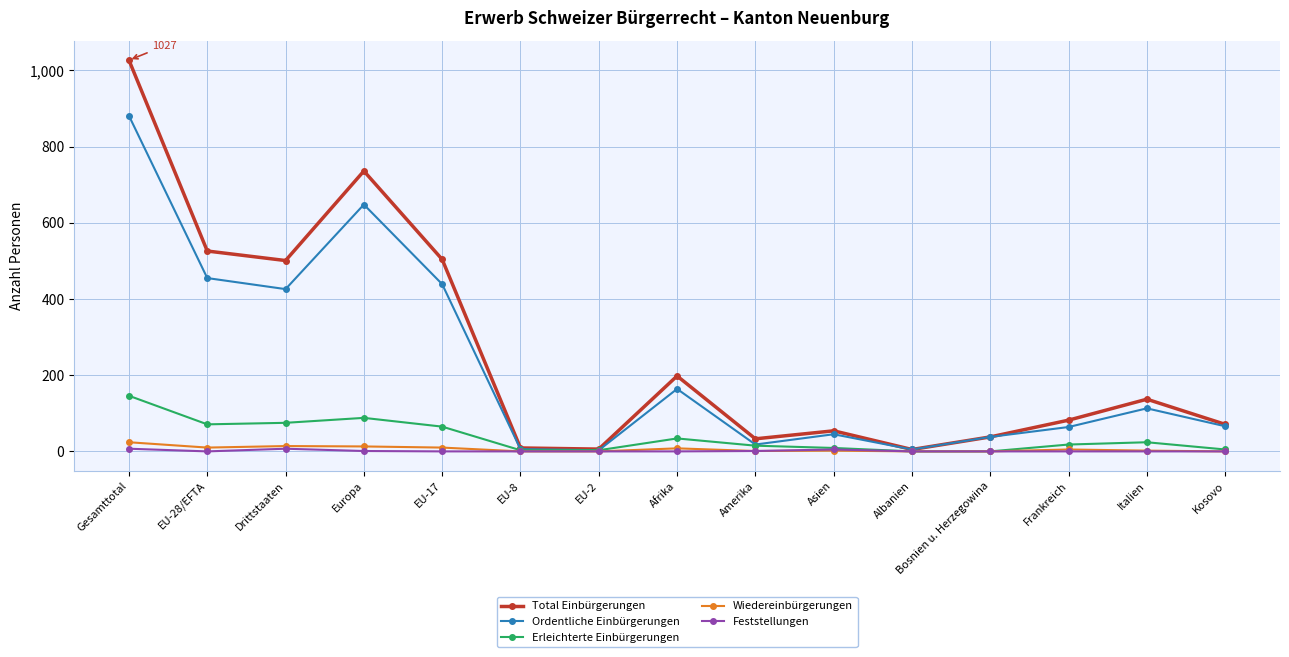

True or false: Ordentliche Einbürgerungen has more than 0 points higher than both neighbors.

True